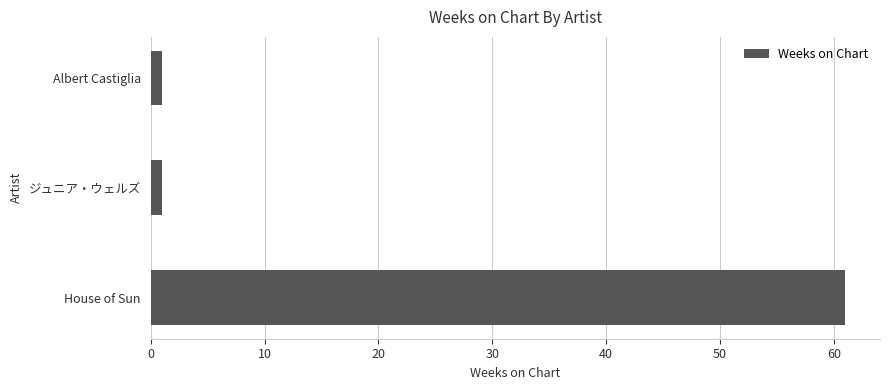

The chart shows a value of 13 at House of Sun. True or false?

False